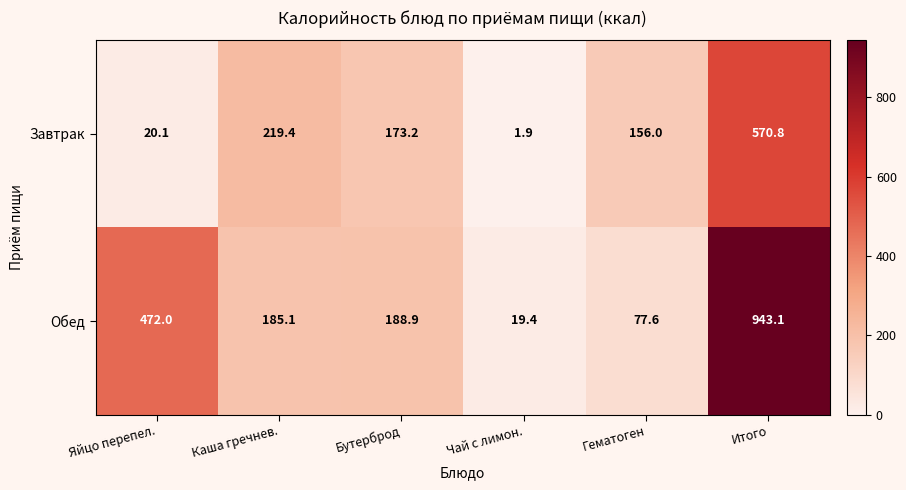

Which series has the largest range (max minus min)?

Обед